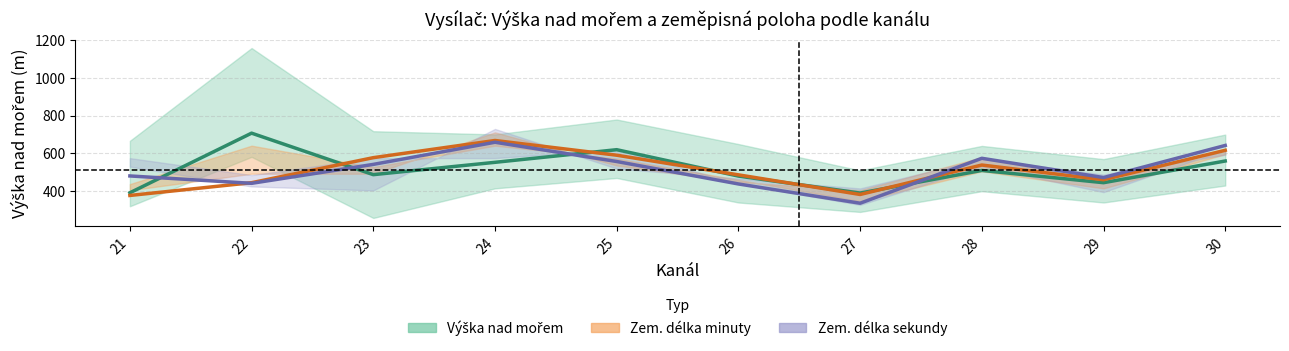

How many data points in Zem. délka minuty (střed) are less than 538?

5